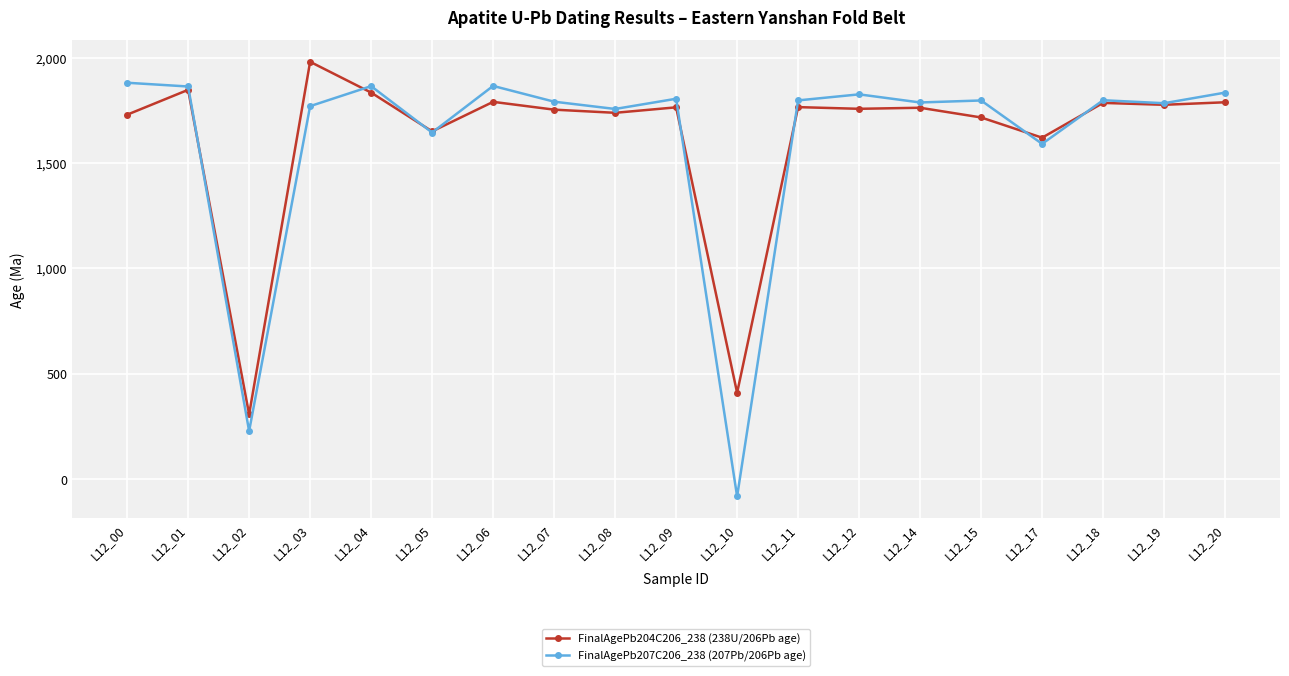

What is the sum of all FinalAgePb204C206_238 (238U/206Pb age) values?

30772.0